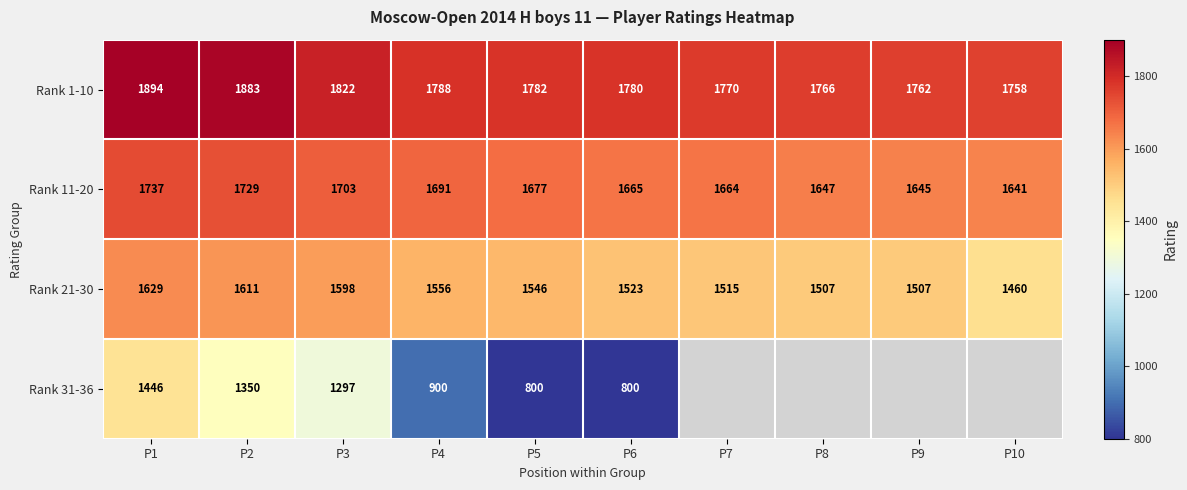

Which series changed the most between P1 and P4?

Rank 31-36